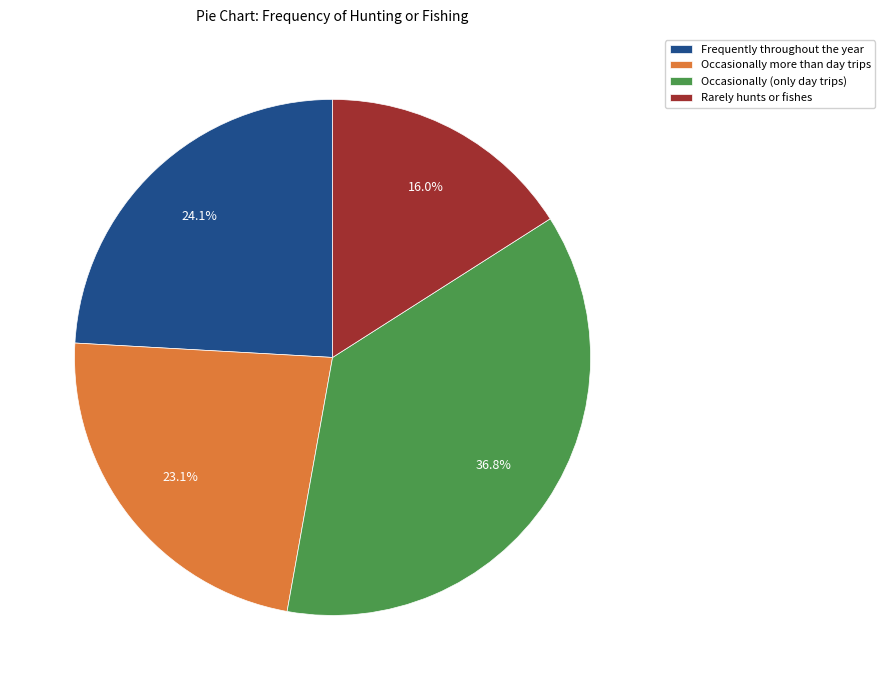

To the nearest percent, what is the difference between the largest and smallest slice percentages?

21%